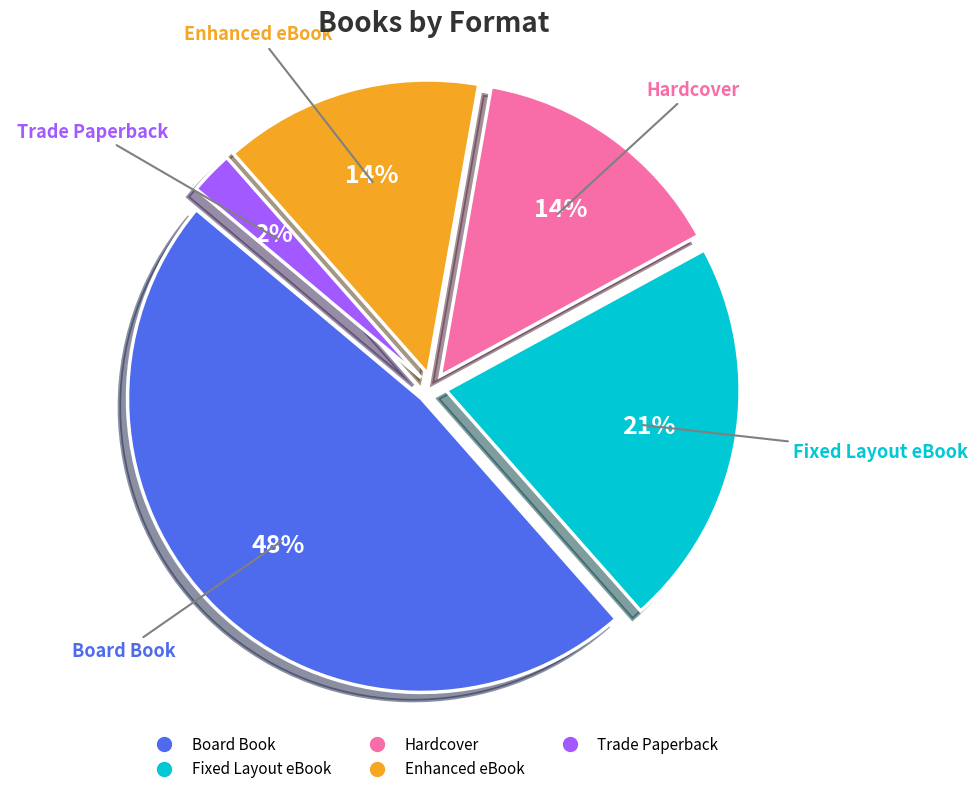

Is Trade Paperback the majority of the pie?

No